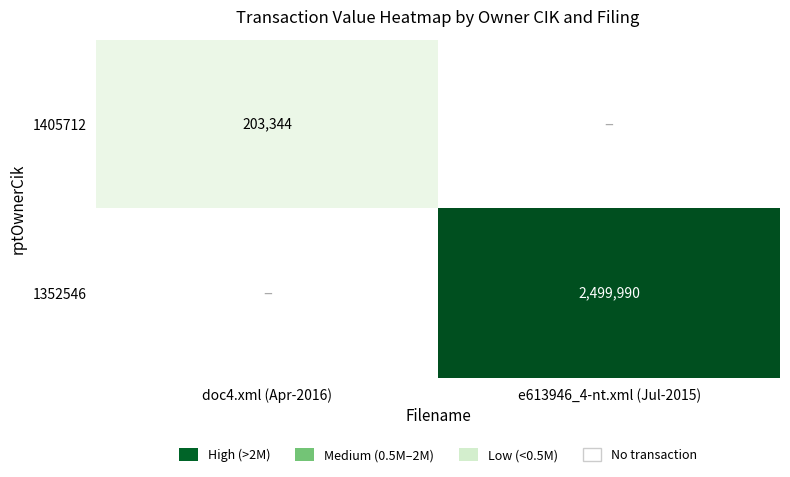

True or false: 1405712 has a value of 286630 at doc4.xml (Apr-2016).

False